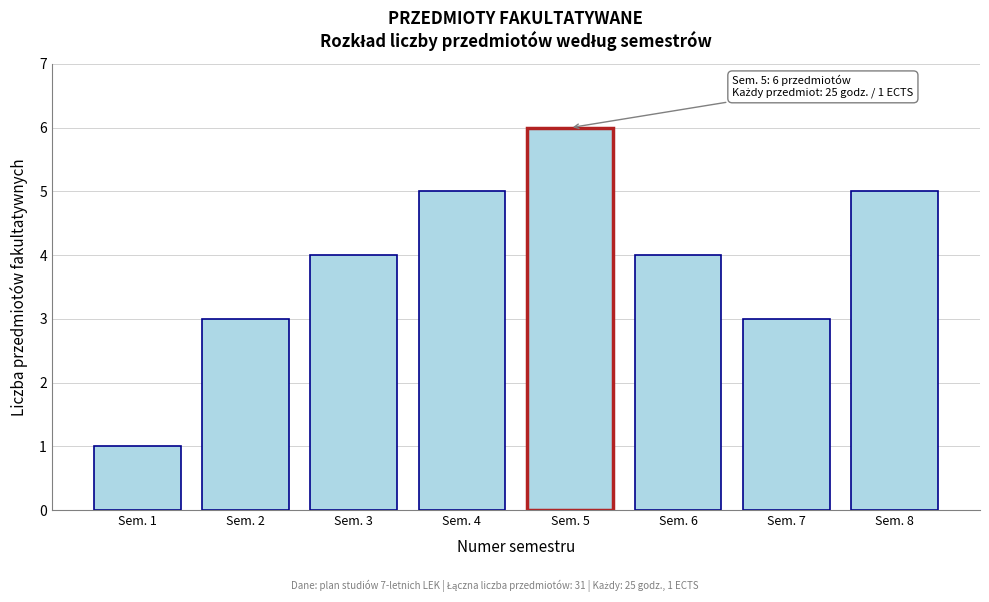

Reading right to left, list all the values displayed in this chart.

5	3	4	6	5	4	3	1